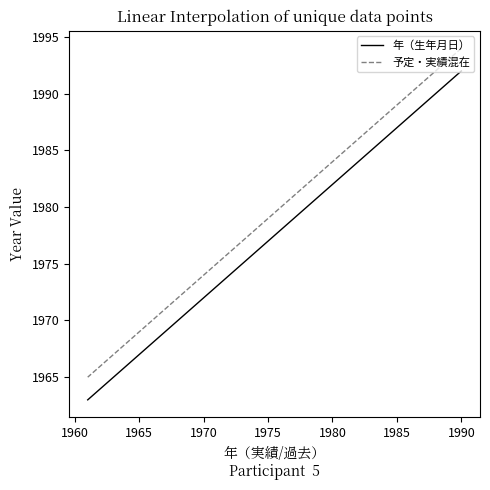

What is the greatest value displayed?

1994